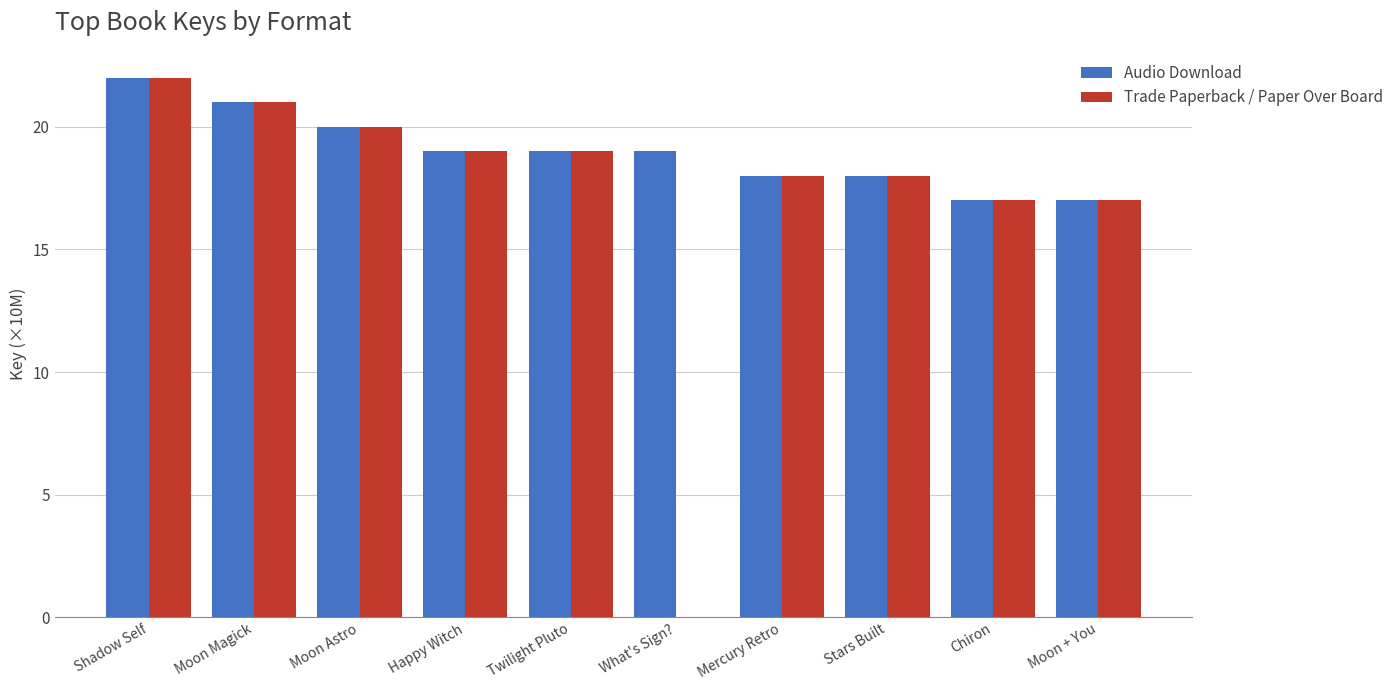

Which category has the highest value in the Audio Download series?

Shadow Self